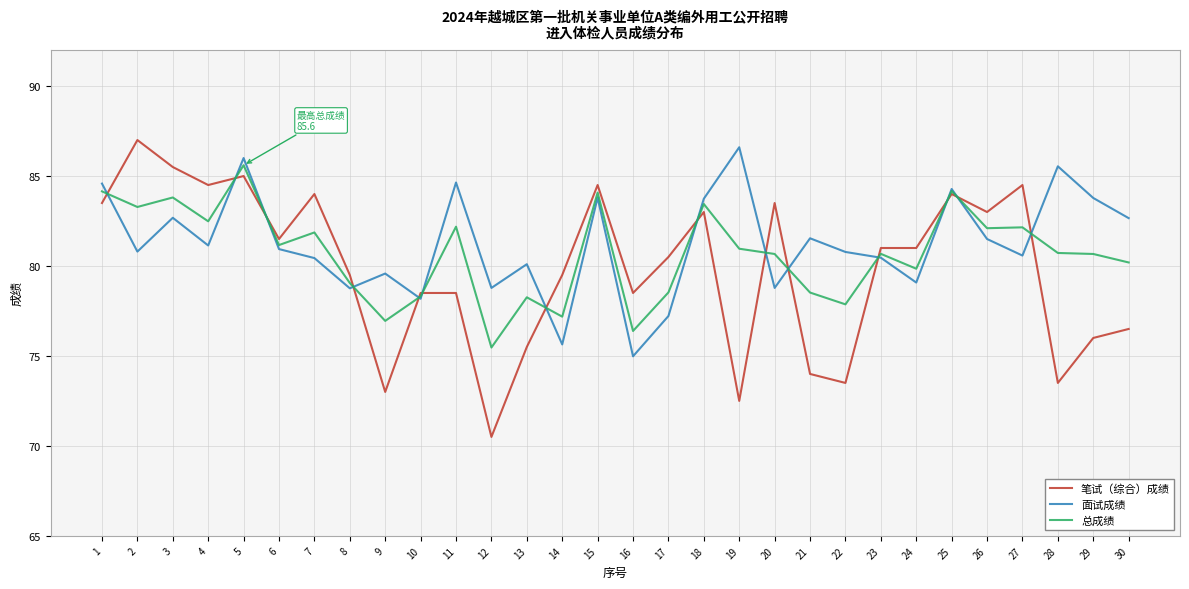

What is the total value across all series at 6?

243.6